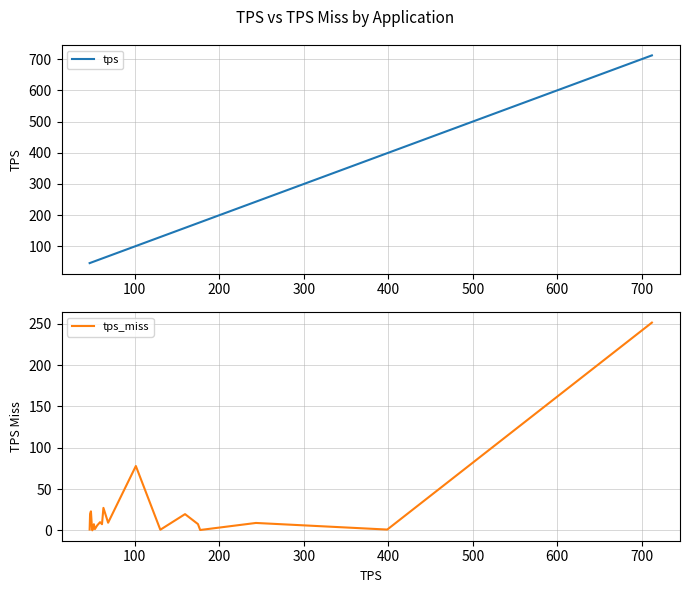

True or false: tps_miss and tps cross at least once.

False